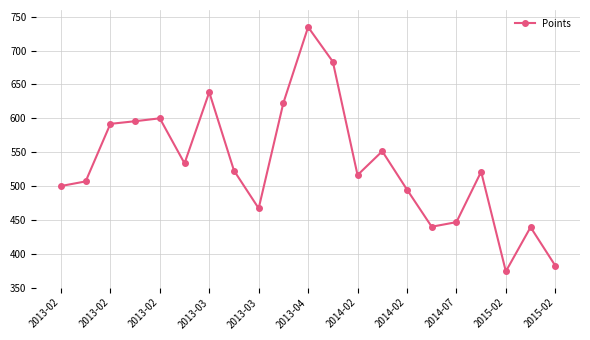

What is the greatest value displayed?

734.8